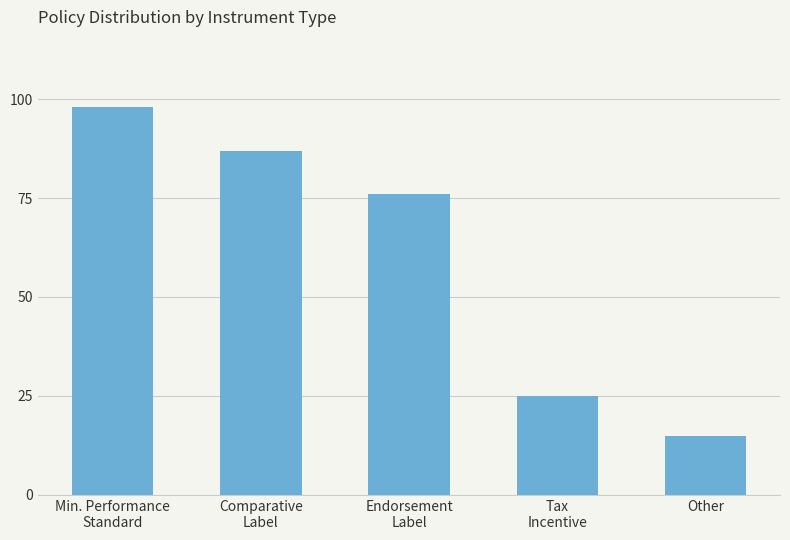

What is the average value?

60